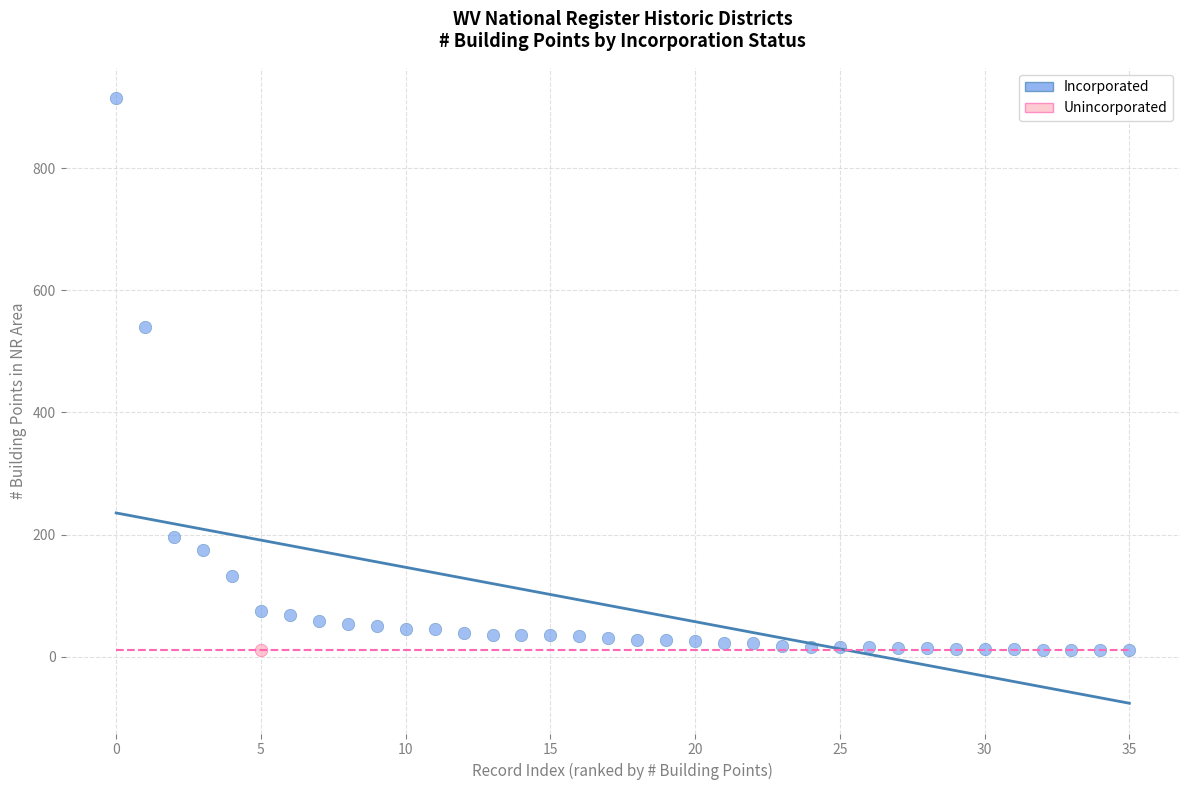

What are all the series names shown in the legend?

Incorporated, Unincorporated